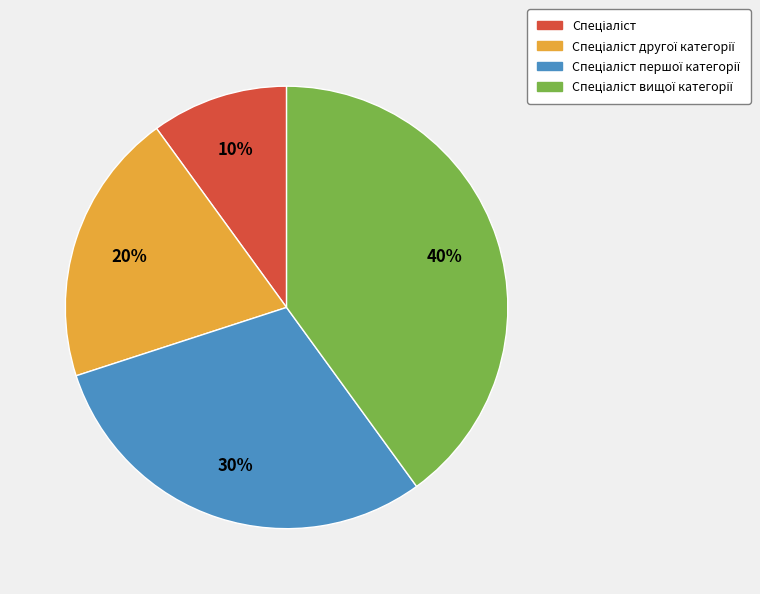

To the nearest percent, what is the average slice percentage?

25%